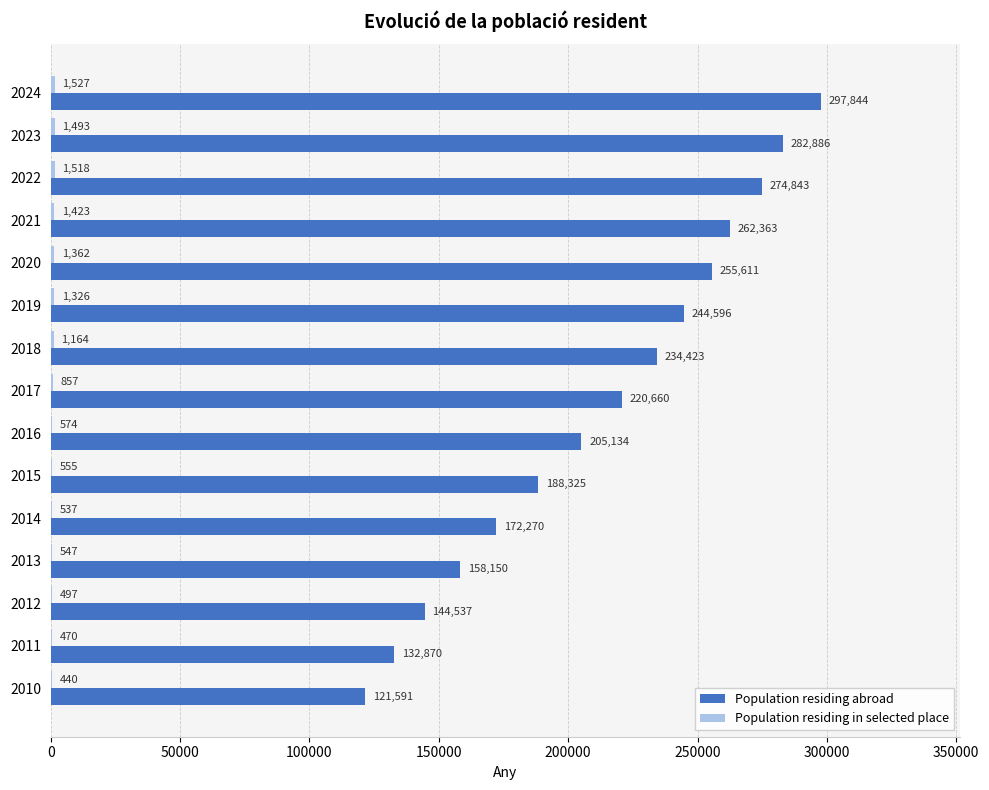

At which label is Population residing abroad closest to 209717?

2016